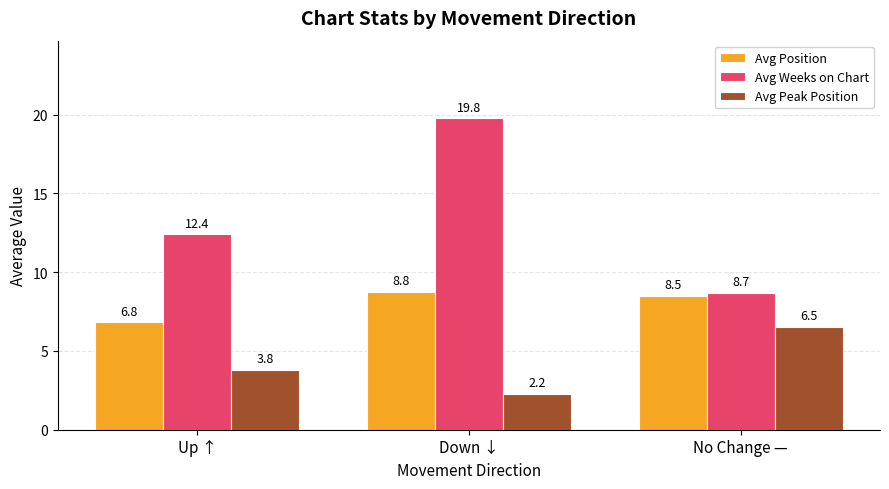

What is the difference between the highest and lowest values at No Change —?

2.2